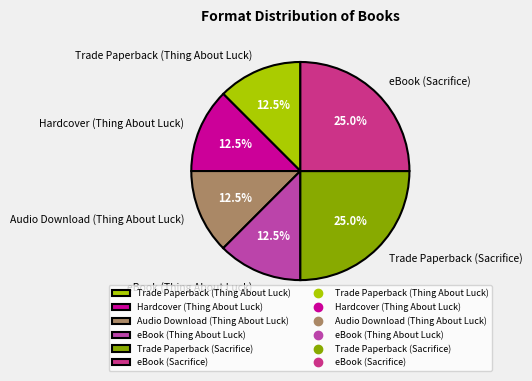

Is eBook (Sacrifice) the majority of the pie?

No